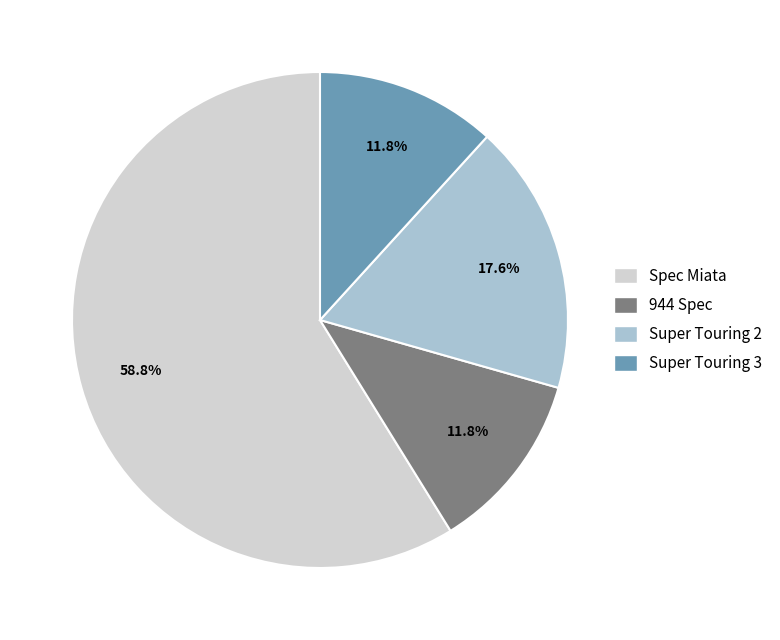

To the nearest percent, what portion does Super Touring 2 represent?

18%